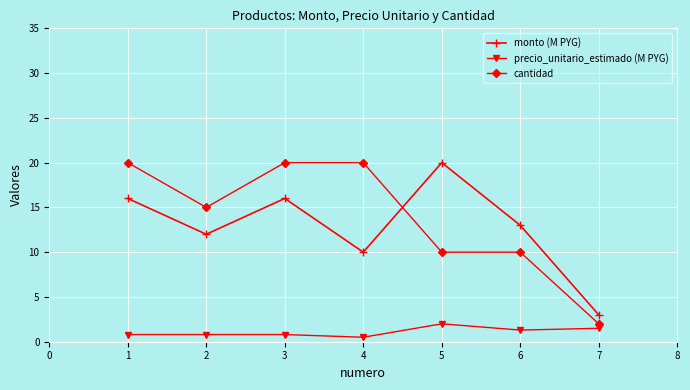

What is the difference between the monto (M PYG) values at 1 and 2?

4.0